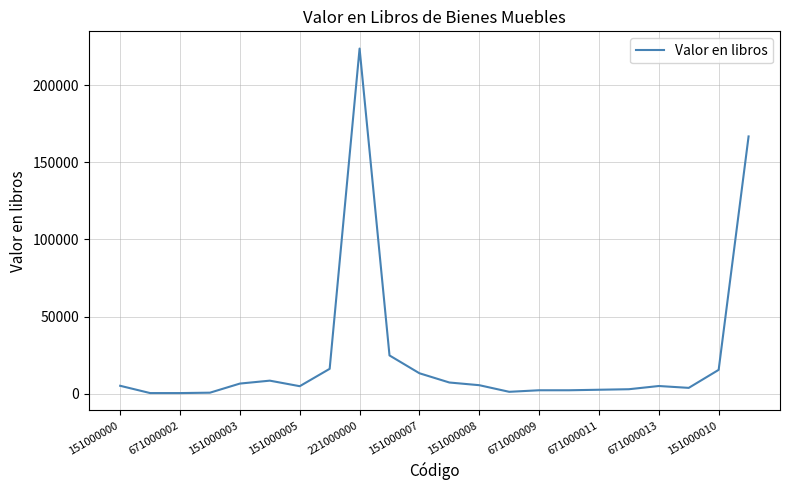

What is the difference between the maximum and minimum values?

223100.0